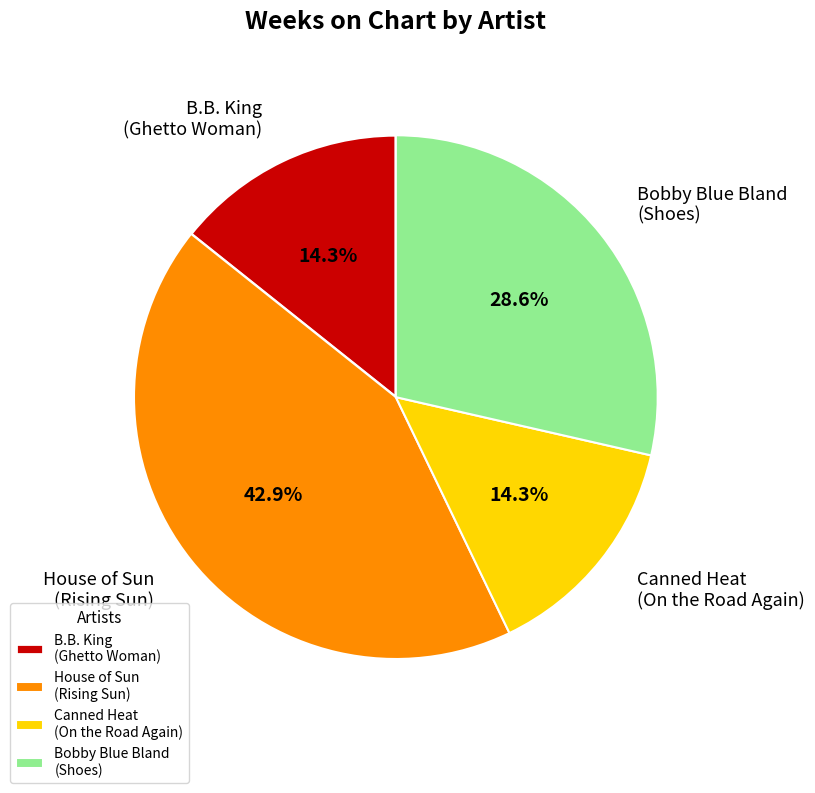

What percentage do Canned Heat
(On the Road Again) and B.B. King
(Ghetto Woman) together represent?

28.6%